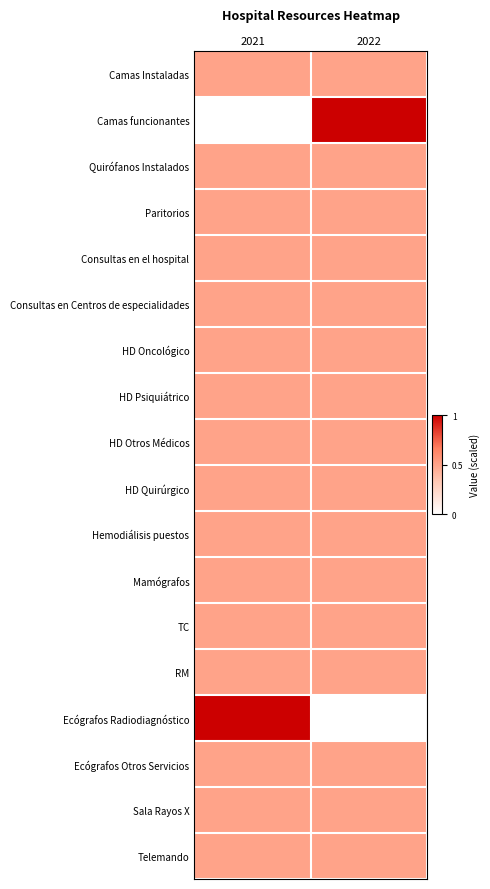

How many distinct data groups are displayed?

18